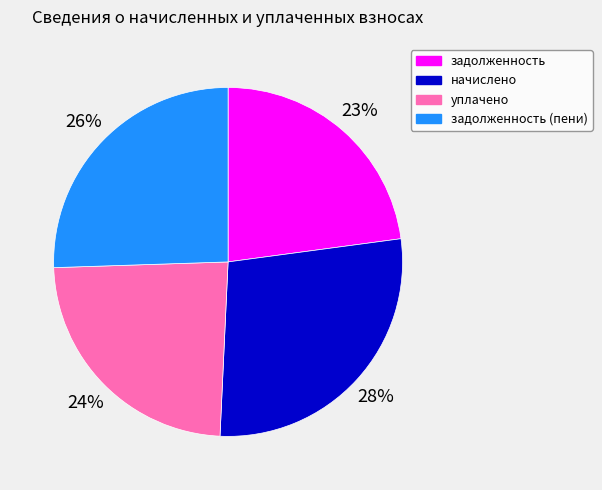

To the nearest percent, what portion does начислено represent?

28%